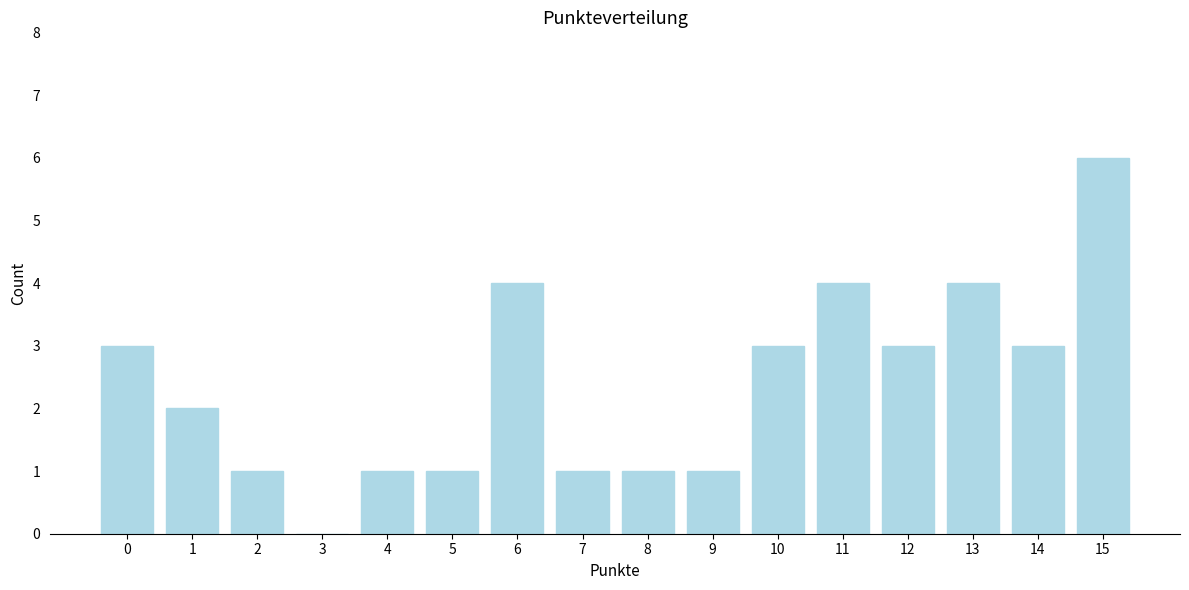

Reading left to right, list all the values displayed in this chart.

0=3	1=2	2=1	3=0	4=1	5=1	6=4	7=1	8=1	9=1	10=3	11=4	12=3	13=4	14=3	15=6